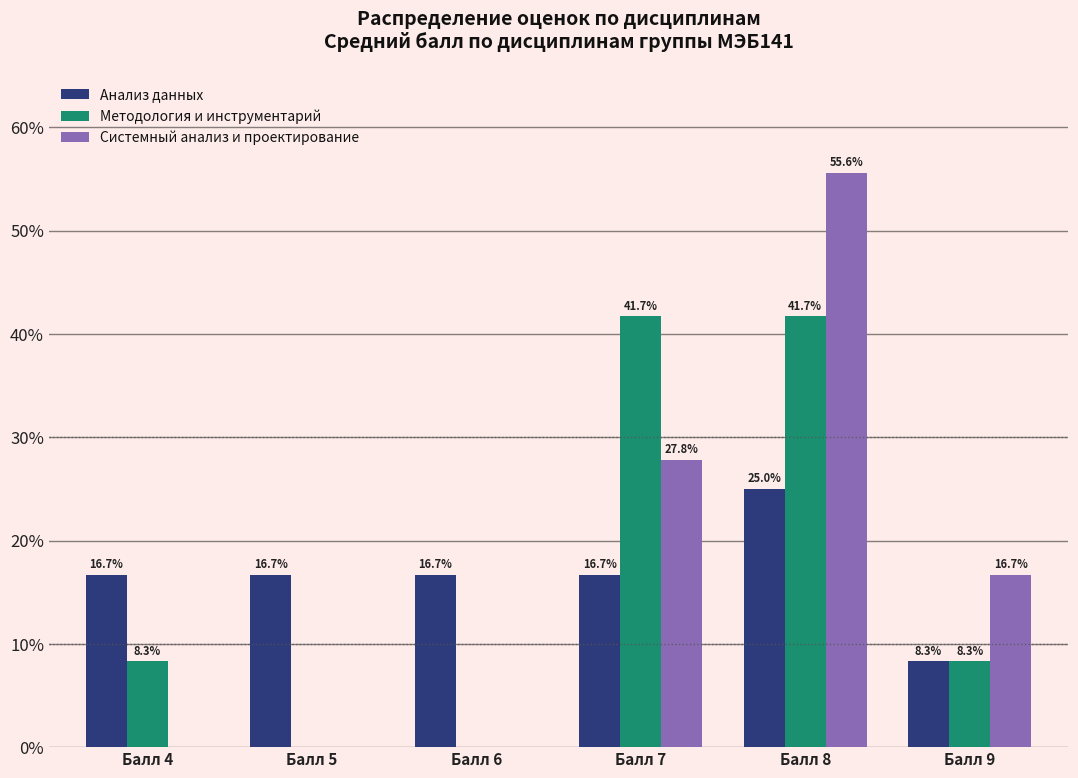

How many data points does each series have?

6